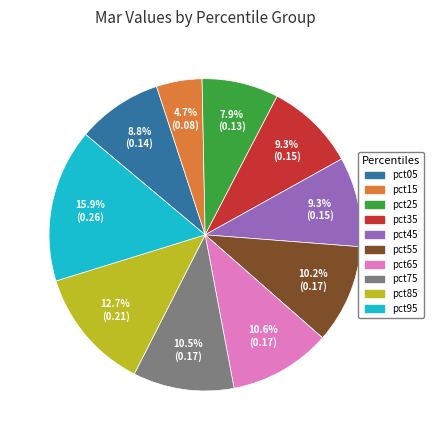

Is the sum of pct65 and pct25 greater than half?

No